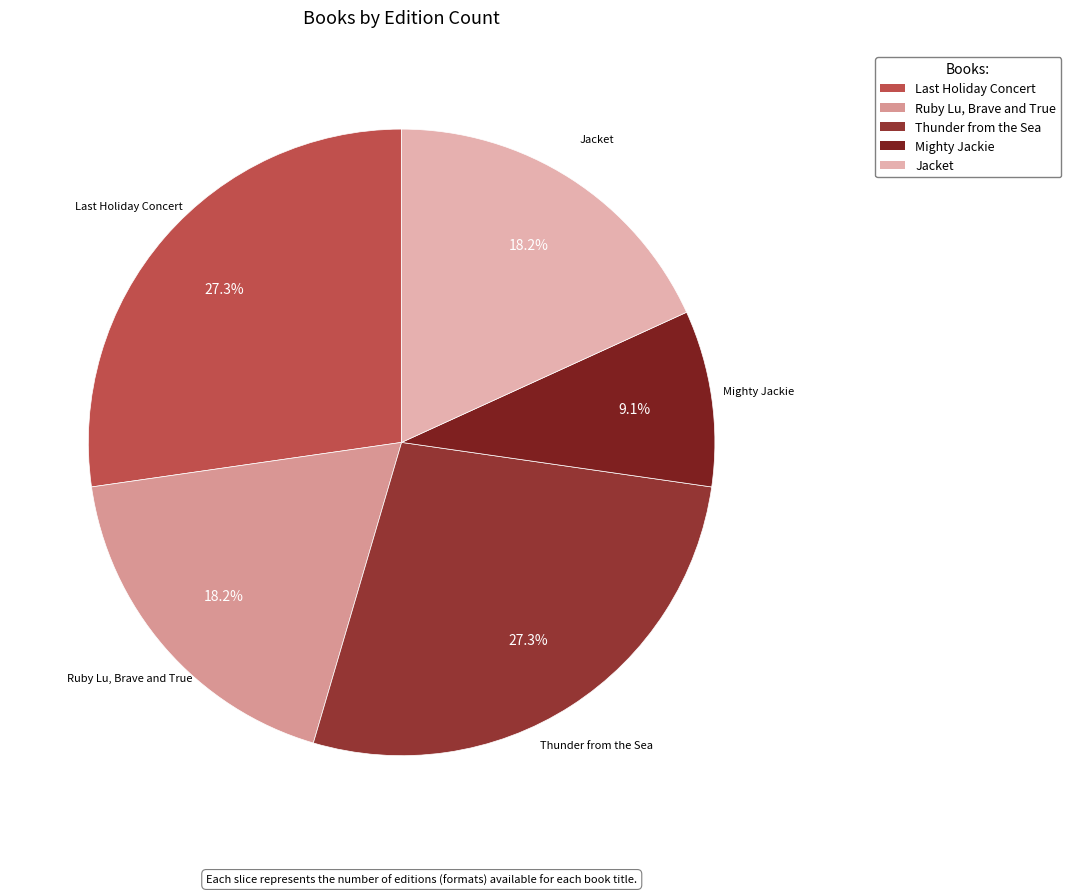

Combined, do Jacket and Ruby Lu, Brave and True account for over 50%?

No